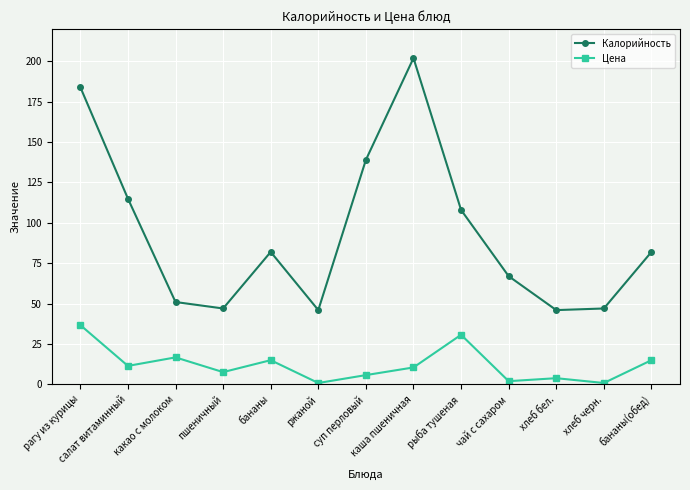

Where is Калорийность nearest to the value 124?

салат витаминный